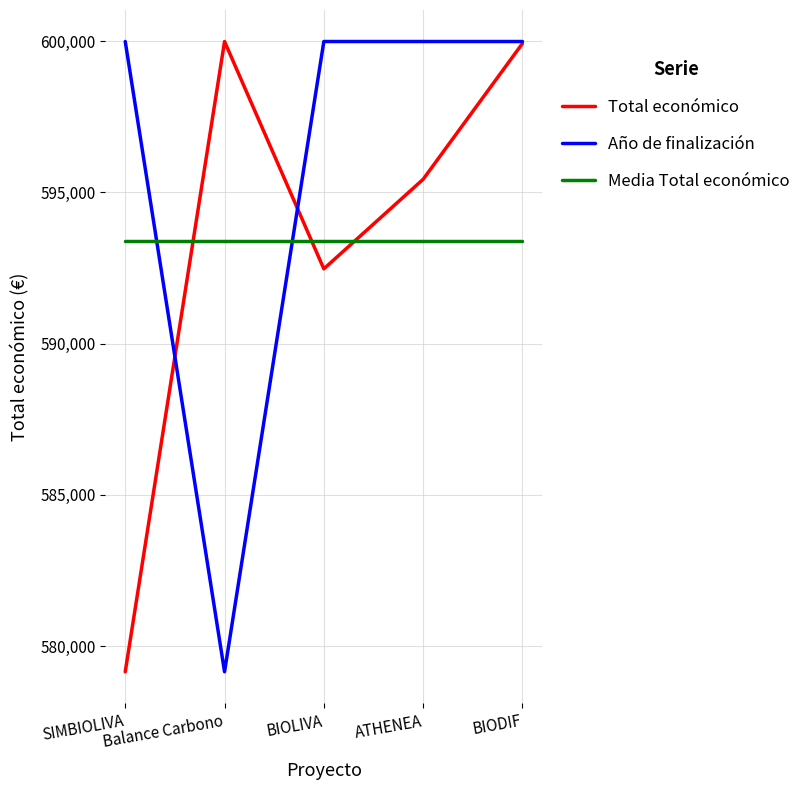

What is the smallest value displayed?

579152.0